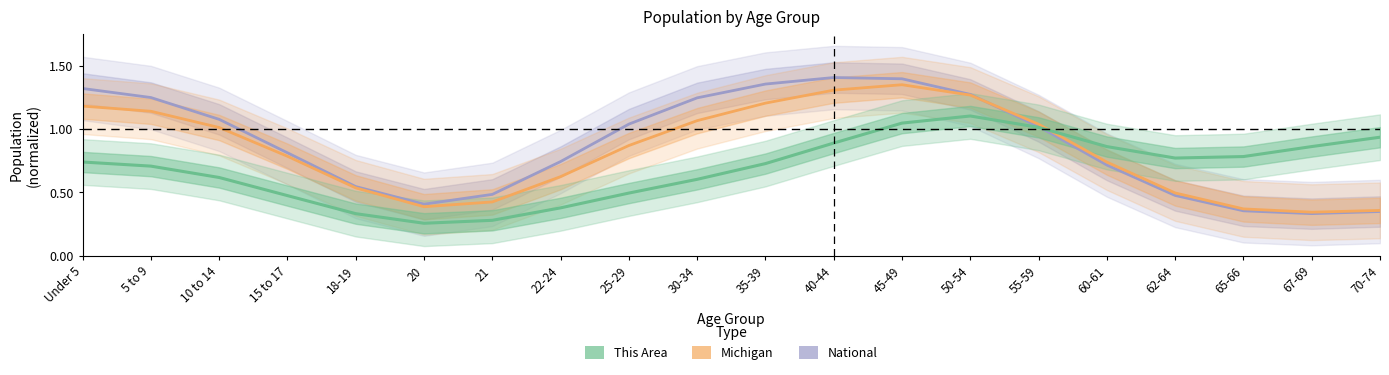

True or false: This Area and Michigan intersect in this chart.

True